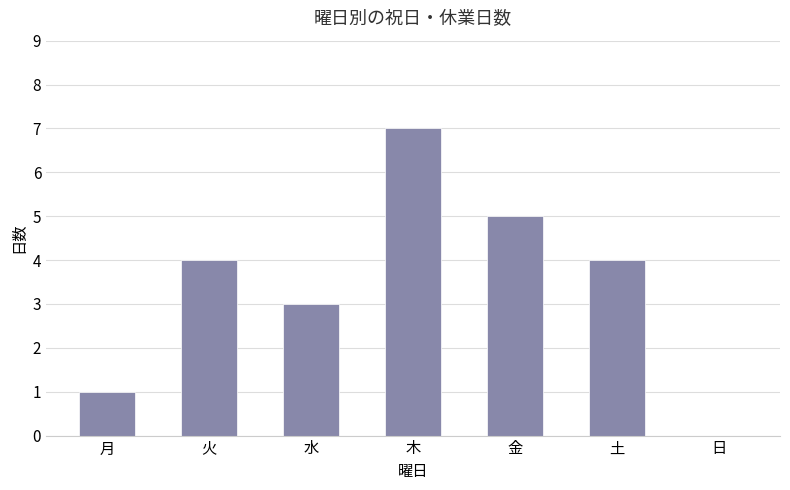

Read the value at 火.

4